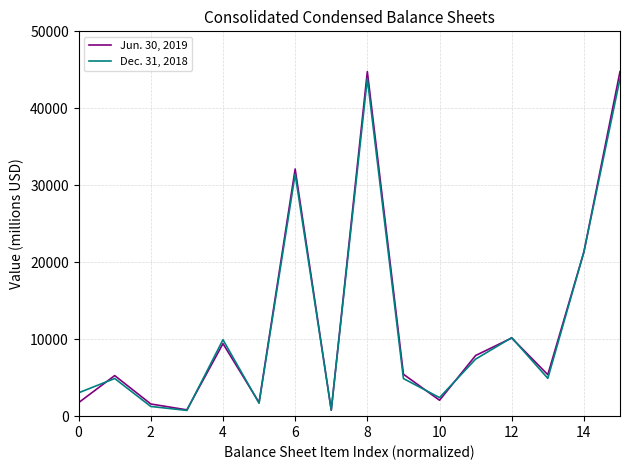

Rank the series by their maximum value, from lowest to highest.

Dec. 31, 2018, Jun. 30, 2019